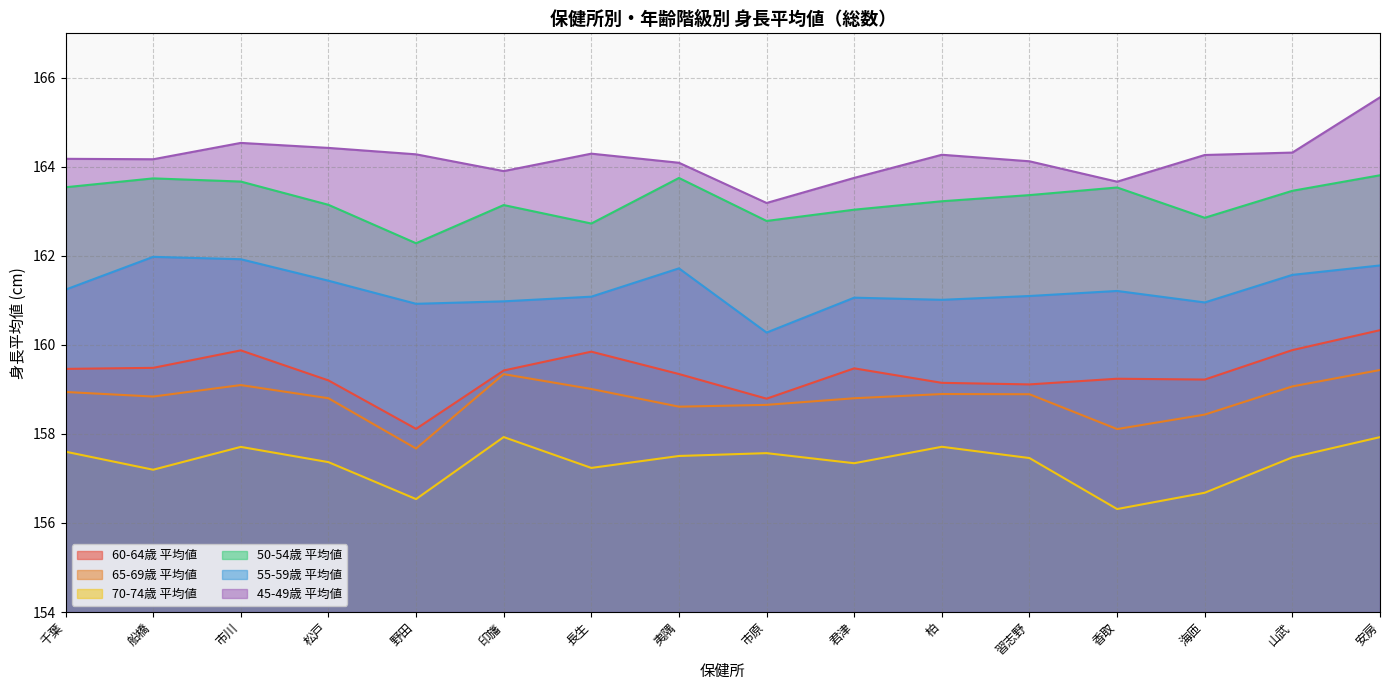

What is the difference between the 45-49歳 平均値 values at 海匝 and 松戸?

0.2